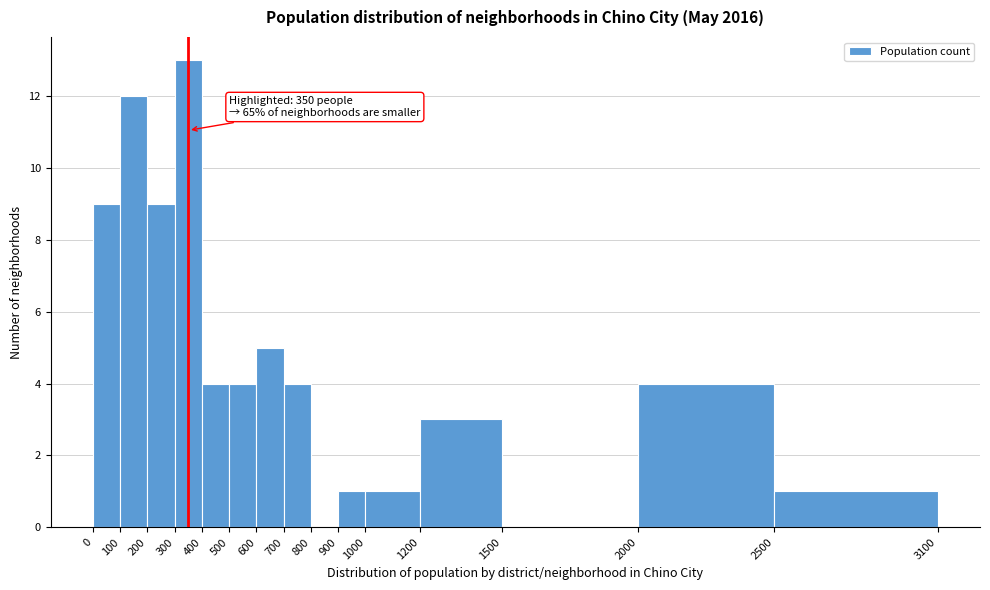

Over which range of the x-axis is the bar tallest?

300 to 400